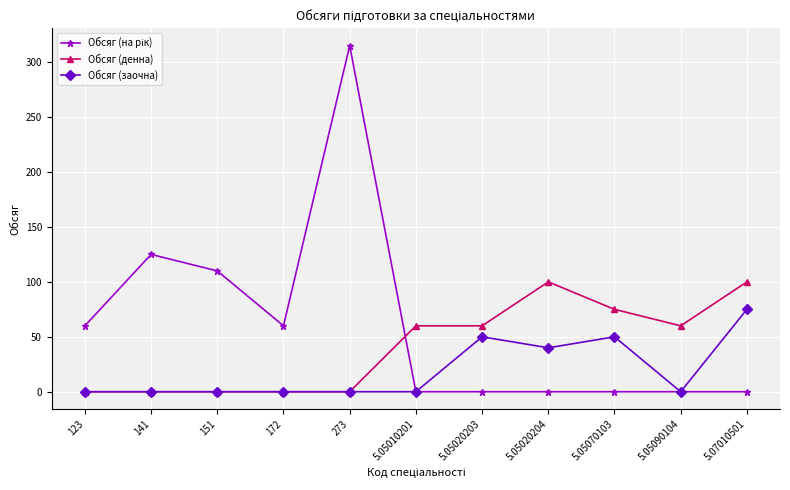

True or false: Обсяг (денна) has a value of 63 at 151.

False